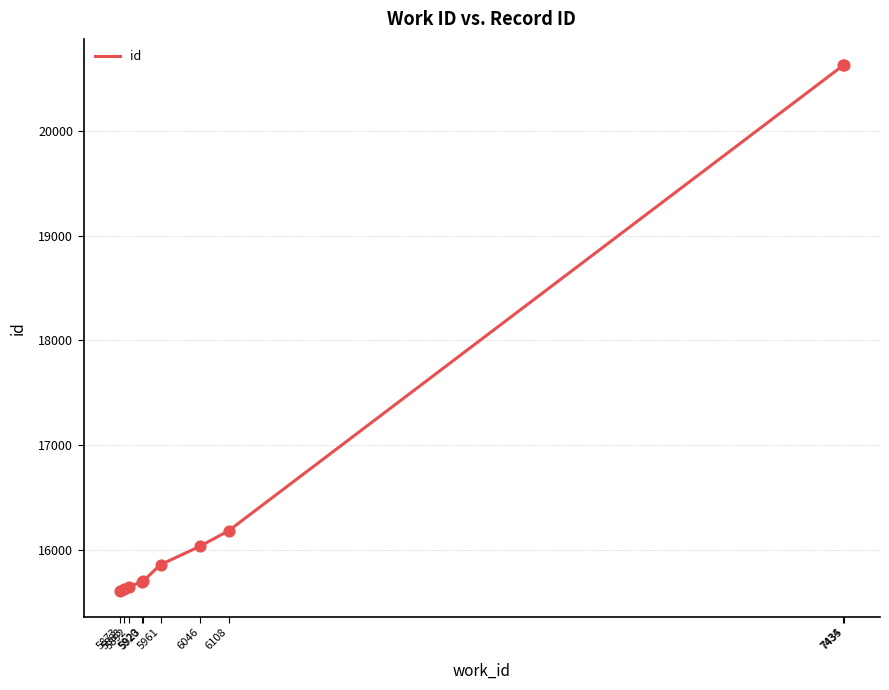

What is the ratio of the value at 5920 to the value at 5923?

1.0